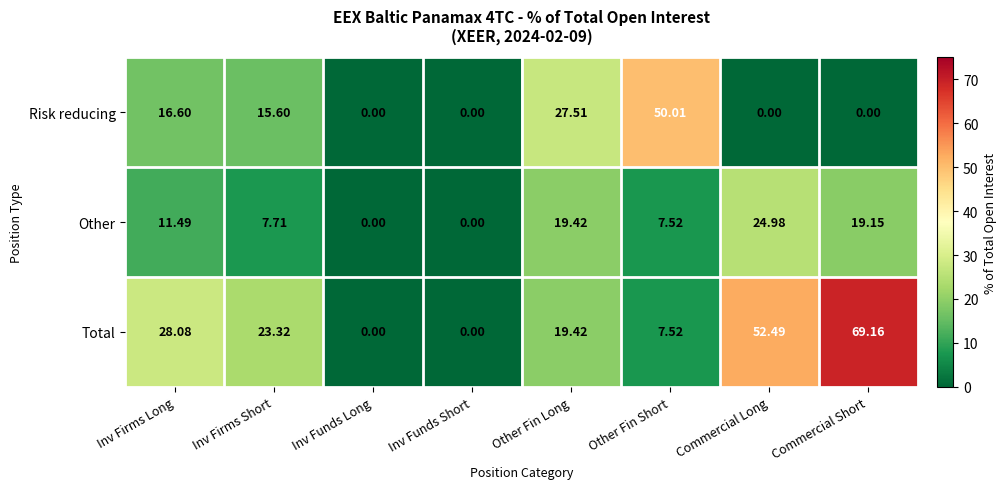

At which category is the sum across all series the highest?

Commercial Short